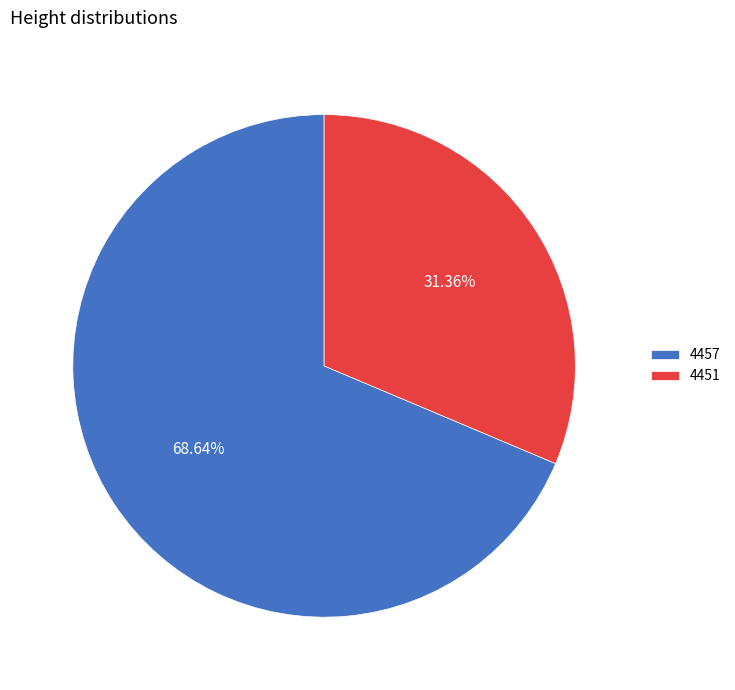

To the nearest percent, what portion does 4457 represent?

69%